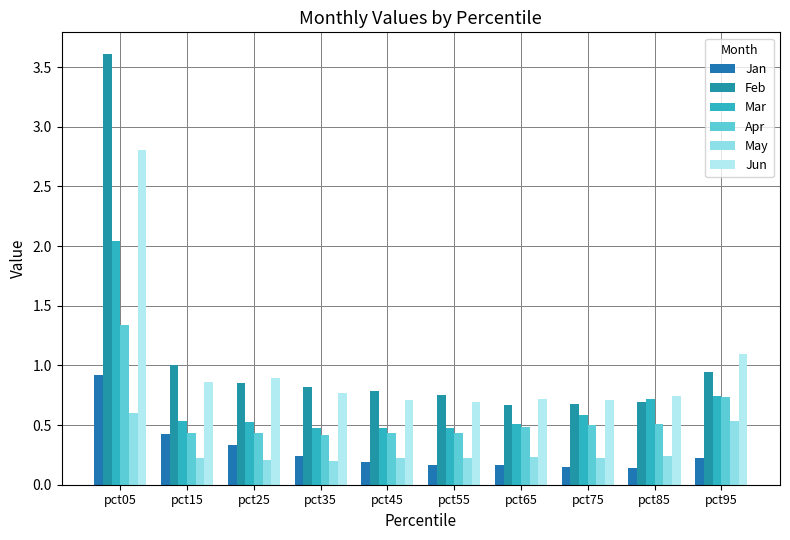

What is the total value across all series at pct55?

2.7